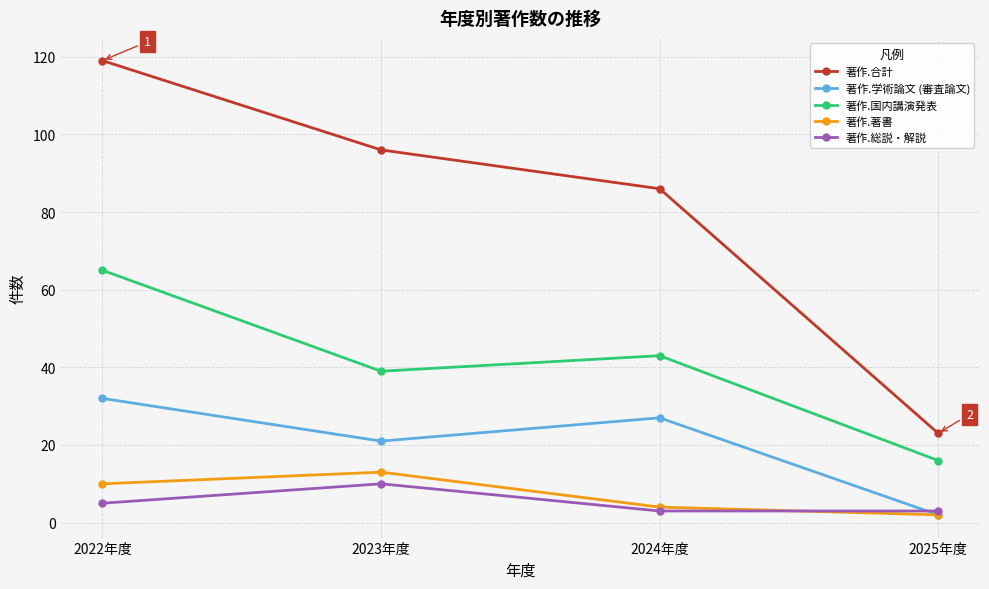

At which category does the chart reach its peak across all series?

2022年度